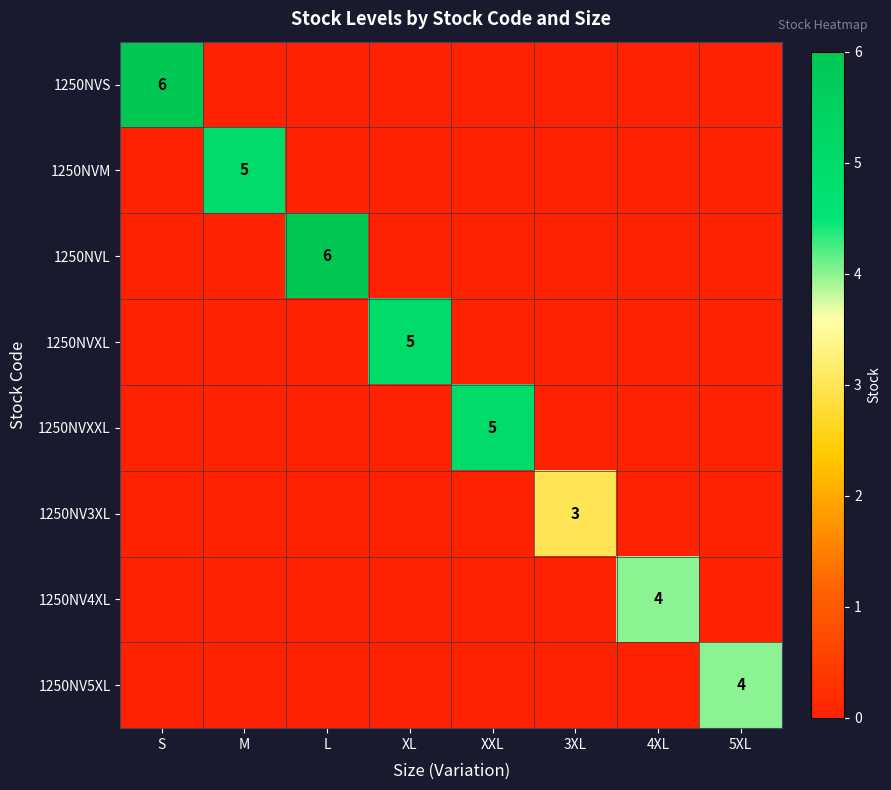

Is the value of 1250NVS at L greater than the value of 1250NVXL at 4XL?

No